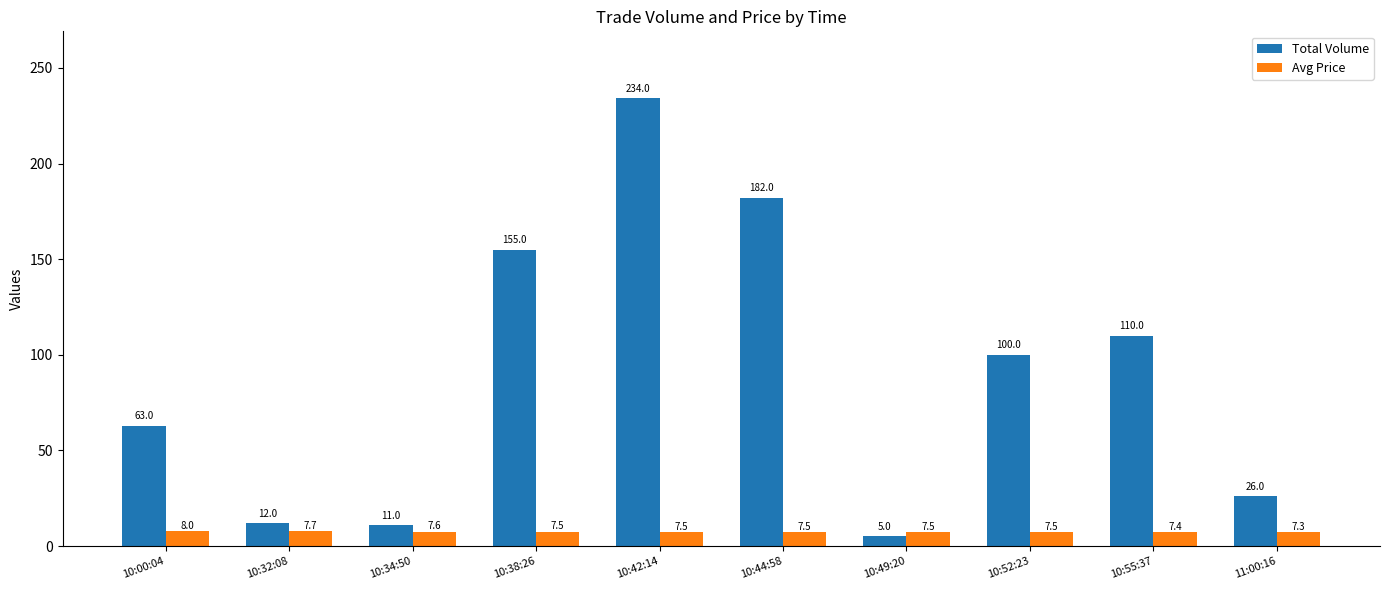

Which series has the largest total across all categories?

Total Volume